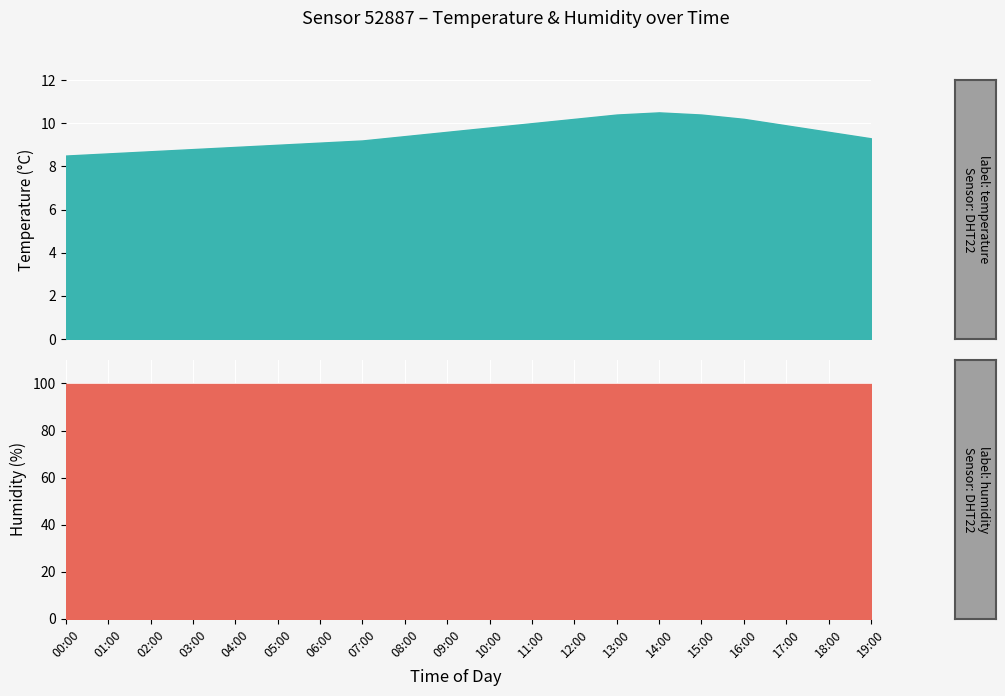

Rank the series by their average value, from highest to lowest.

humidity, temperature